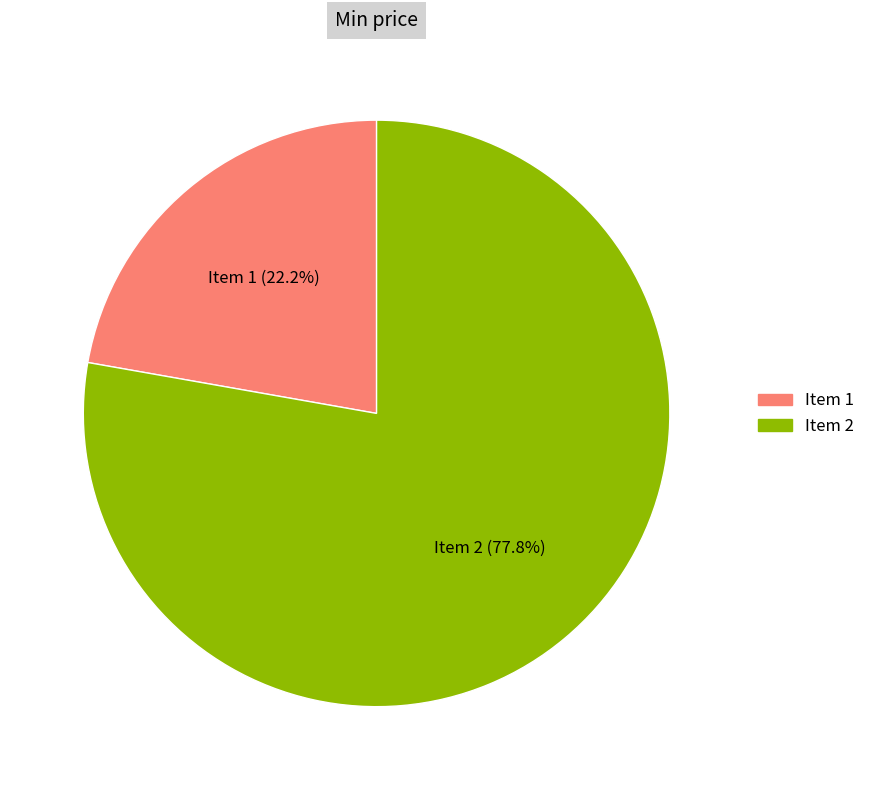

Rank the categories by value from lowest to highest.

Item 1, Item 2